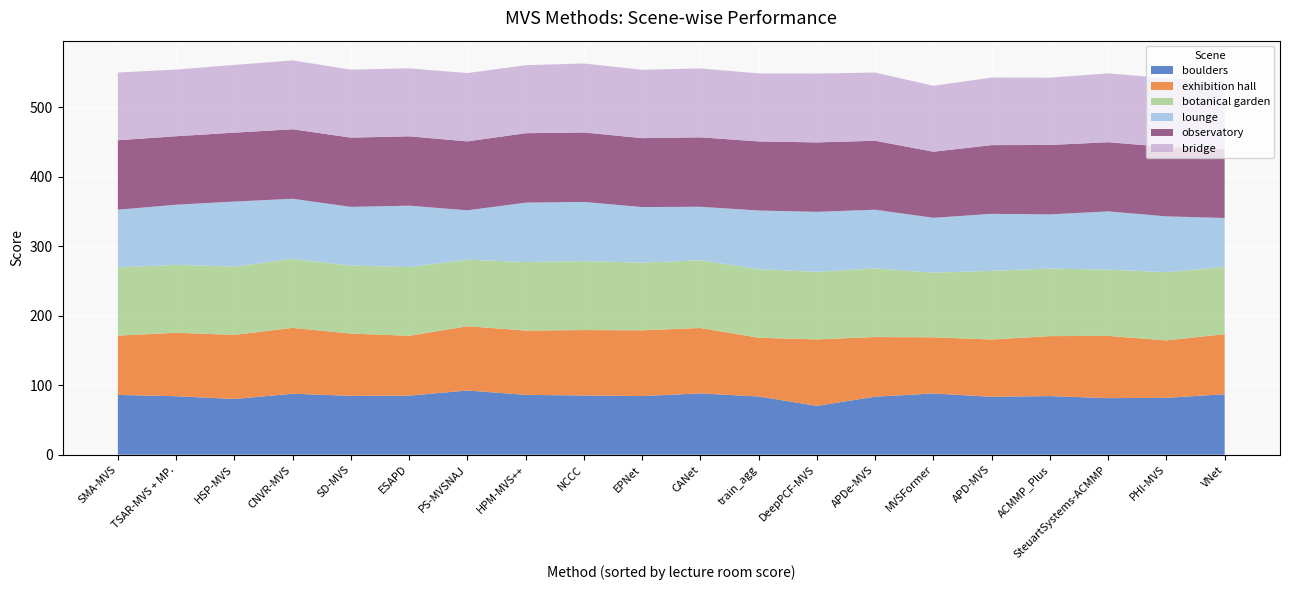

Reading left to right, list all the values displayed in this chart.

boulders: 85.9	84.1	80.1	87.7	84.6	84.9	92.3	86.0	85.2	84.3	88.1	83.7	70.2	83.4	88.1	83.3	84.3	81.3	81.8	87.0
exhibition hall: 85.3	91.3	92.2	94.7	89.6	86.1	92.4	92.5	94.1	94.6	94.1	84.5	95.6	85.8	80.7	82.4	86.2	89.5	82.6	86.4
botanical garden: 98.0	97.7	98.3	99.3	97.9	98.8	95.7	98.6	99.2	97.3	97.5	98.6	97.1	98.8	93.0	98.8	97.2	95.4	98.0	96.9
lounge: 83.1	86.5	93.5	86.4	84.3	88.4	71.0	85.4	85.1	80.0	76.8	84.3	86.4	84.3	78.8	82.0	77.9	83.7	80.3	70.2
observatory: 99.8	98.5	99.1	100.0	99.6	99.7	99.2	99.8	99.9	99.1	99.9	99.4	99.9	99.2	95.1	98.8	99.8	99.5	99.8	99.0
bridge: 97.5	95.8	97.4	99.1	97.8	97.8	98.2	97.8	99.2	98.3	99.1	97.8	99.0	98.0	94.8	97.2	96.8	99.0	98.6	97.9